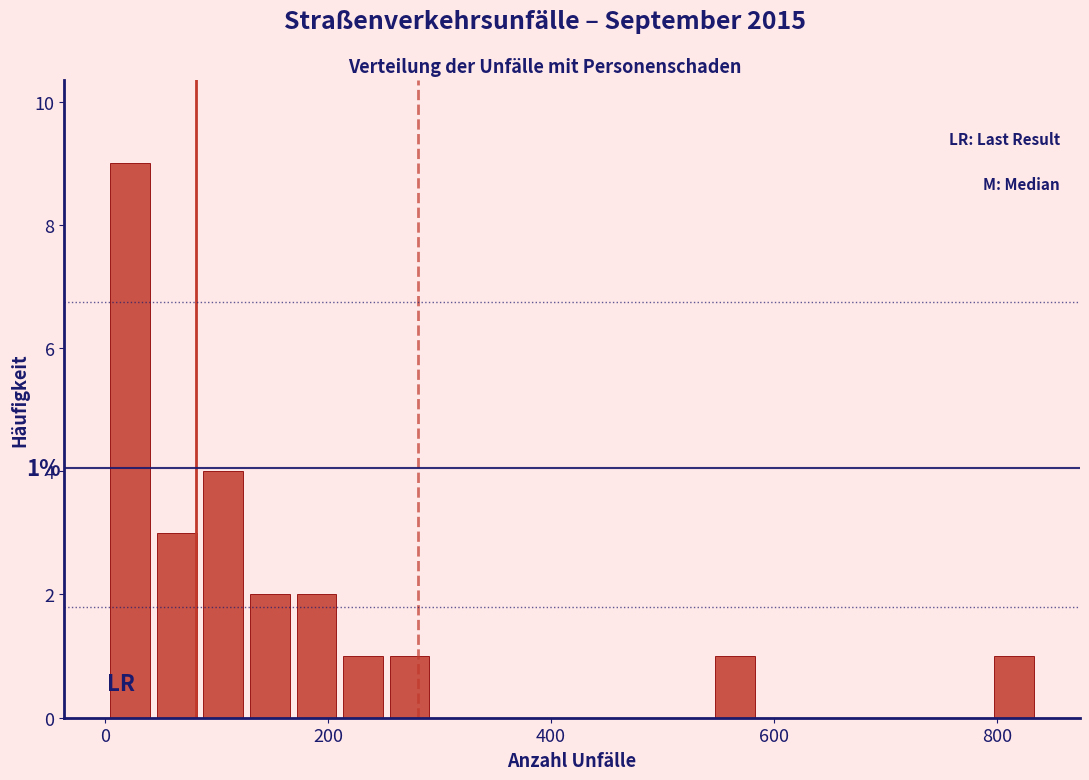

Read against the x-axis, roughly where is the centre of the tallest bar?

20